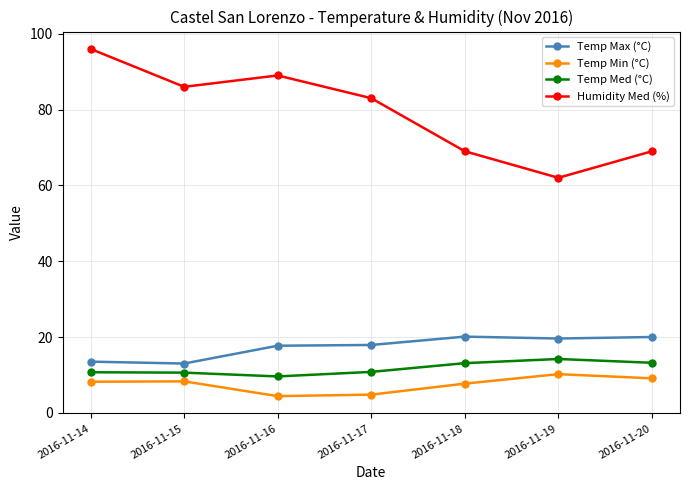

At which category is the sum across all series the highest?

2016-11-14